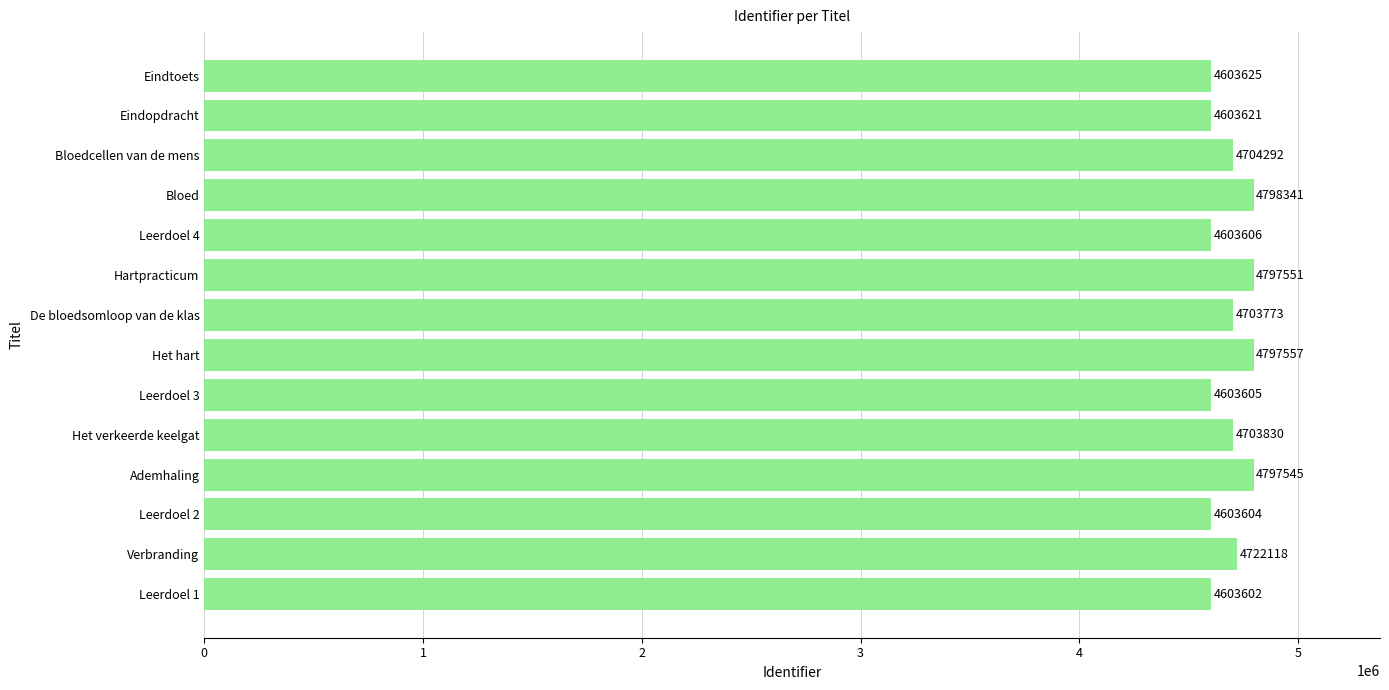

Which label corresponds to the largest value in the chart?

Bloed